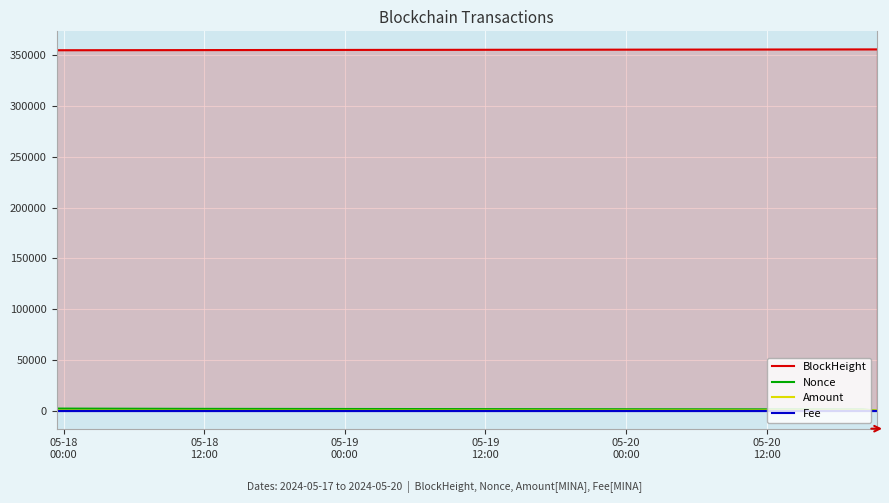

How many Fee values are between 0 and 1?

4